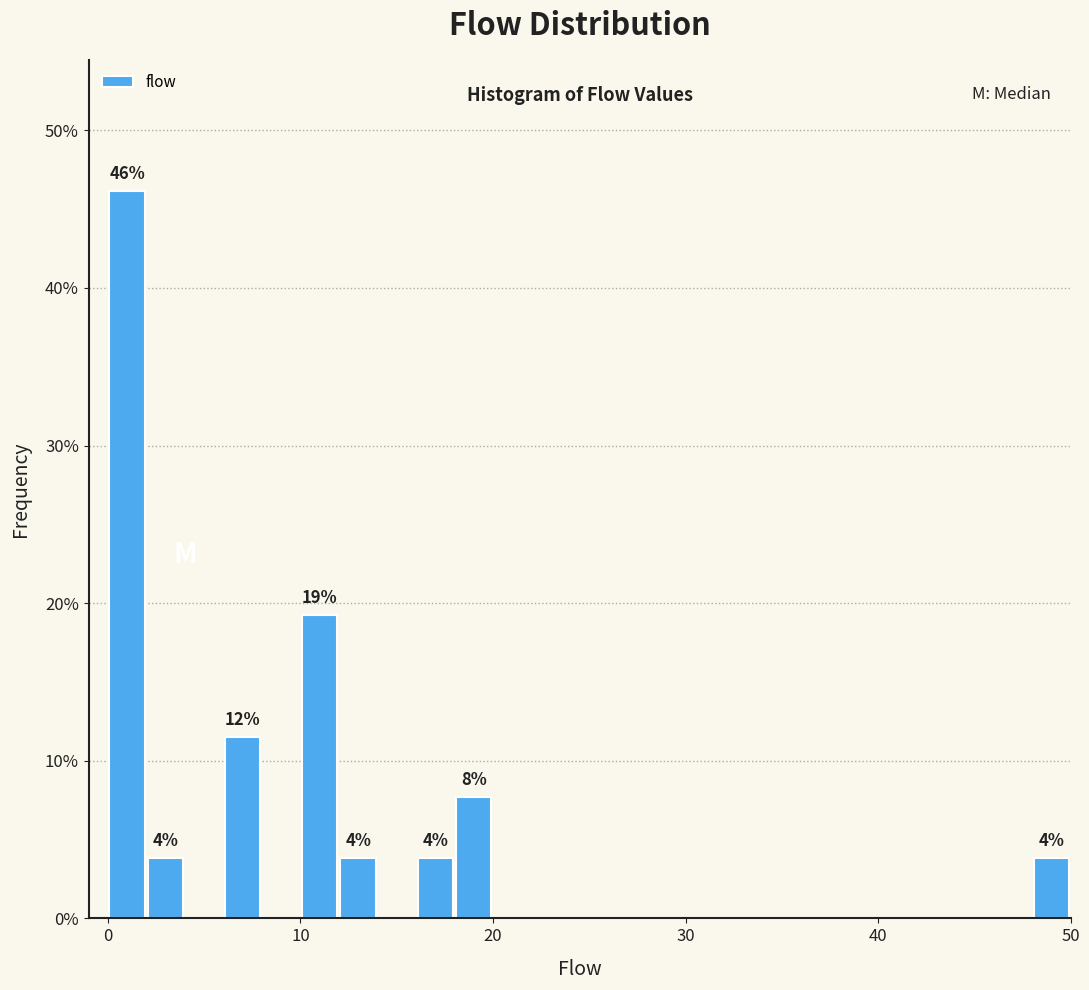

Read against the x-axis, roughly where is the centre of the tallest bar?

1